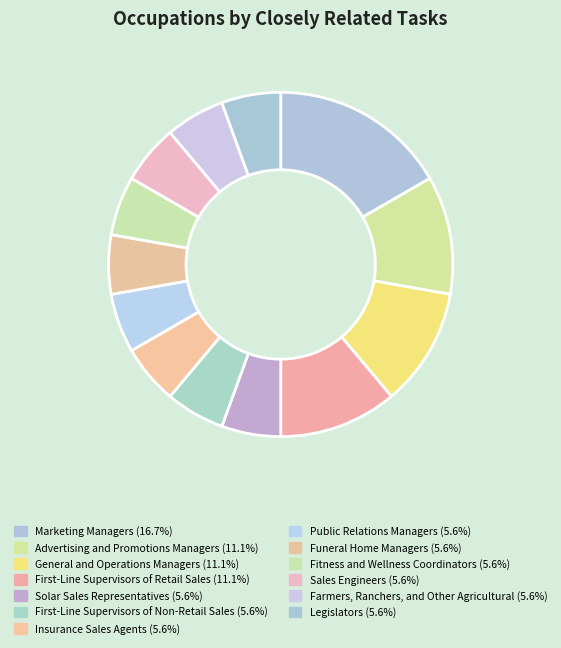

Is it true that Marketing Managers is 17% of the pie?

True